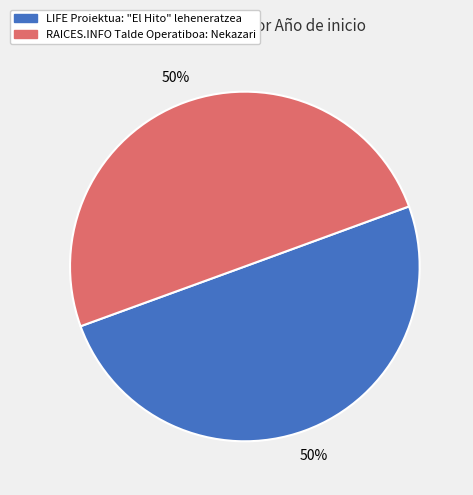

What percentage is the RAICES.INFO Talde Operatiboa: Nekazari slice, to the nearest percent?

50%